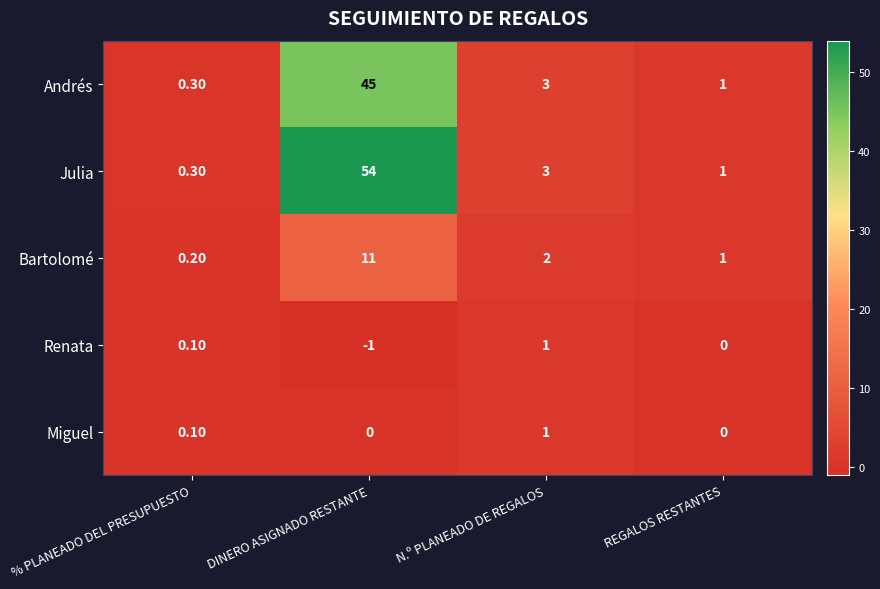

What is the sum of the Julia values at % PLANEADO DEL PRESUPUESTO and DINERO ASIGNADO RESTANTE?

54.3